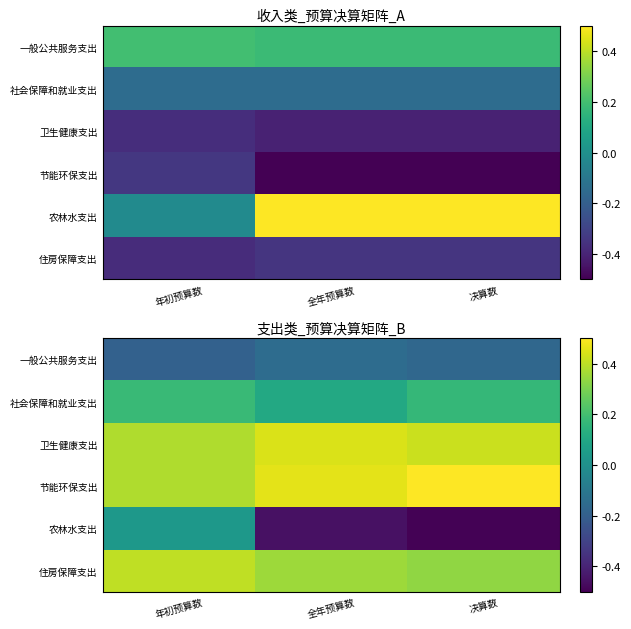

Which label corresponds to the largest value in the chart?

决算数